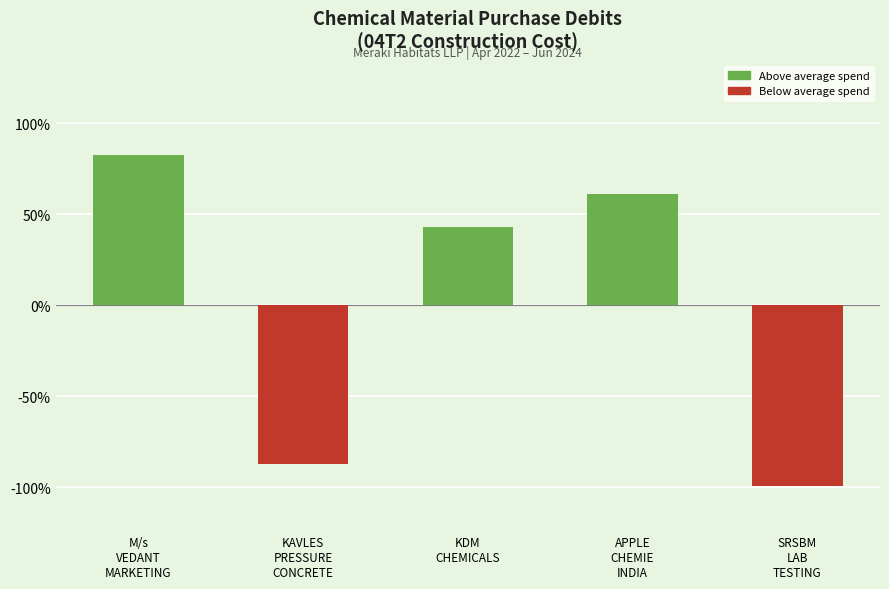

The chart shows a value of 28.5 at APPLE
CHEMIE
INDIA. True or false?

False